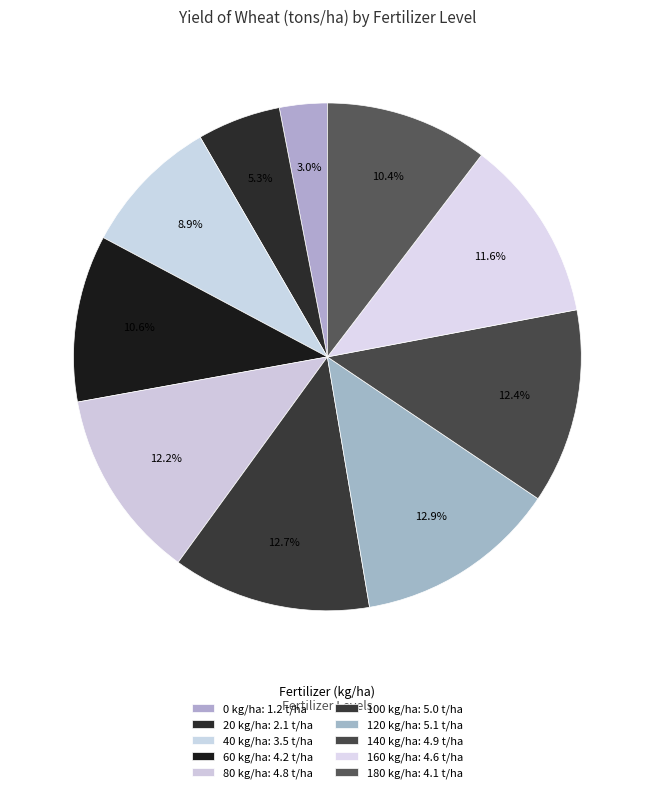

To the nearest percent, what percentage of the pie is 120?

13%